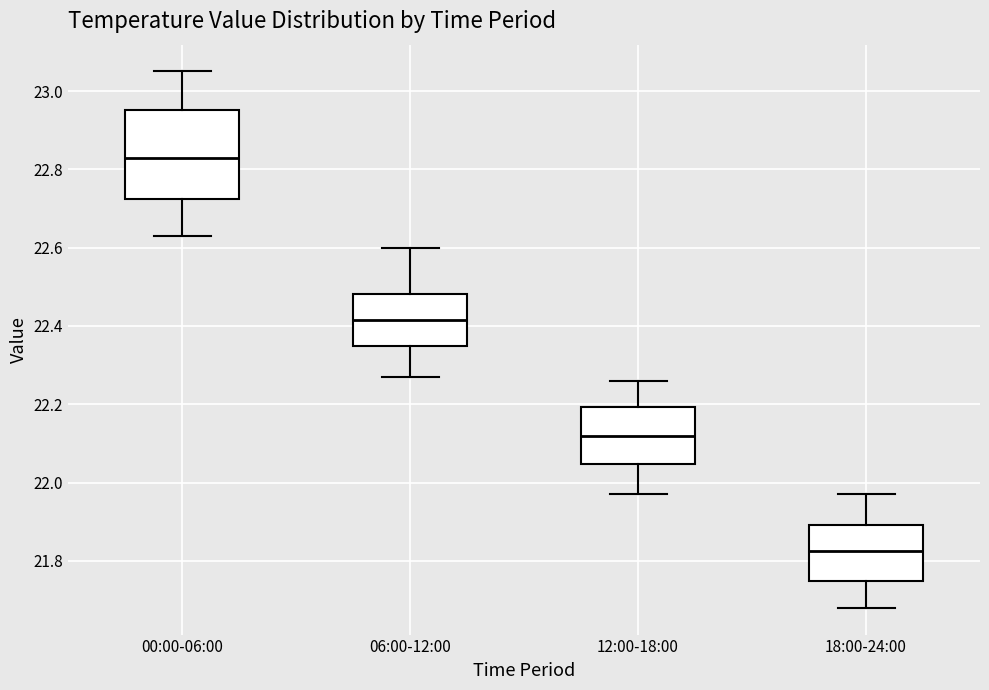

Where is the upper edge of the box for 12:00-18:00 on the y-axis? The values are not printed on the chart, so give them approximately, as read against the axis.

22.20